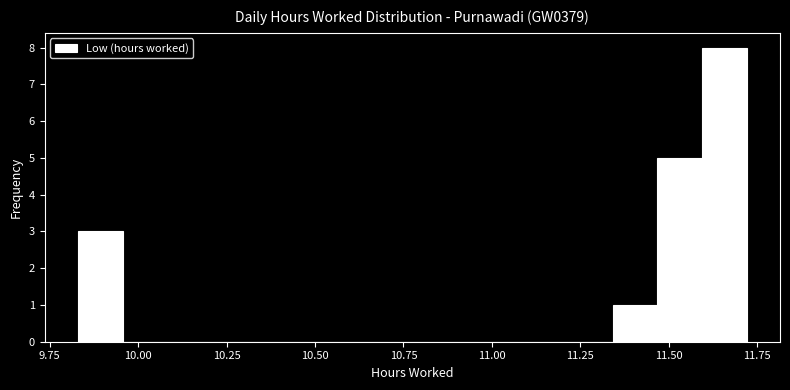

Around what value on the x-axis is the tallest bar? Give the approximate position of its centre, as read against the axis.

11.65